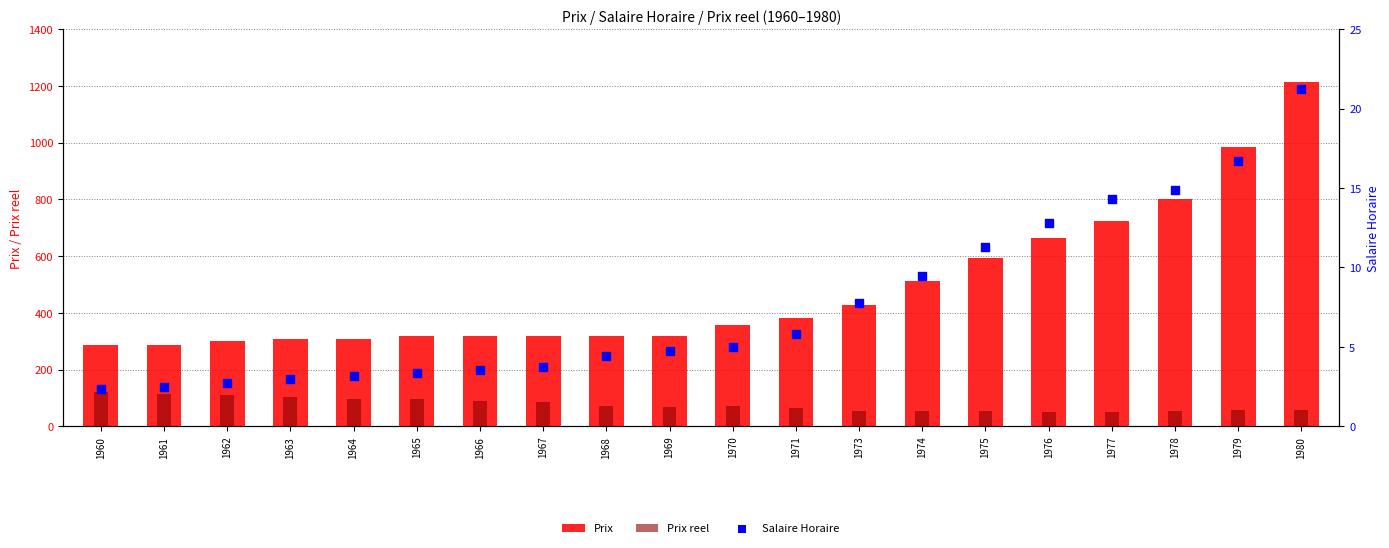

Which series has the largest total across all categories?

Prix